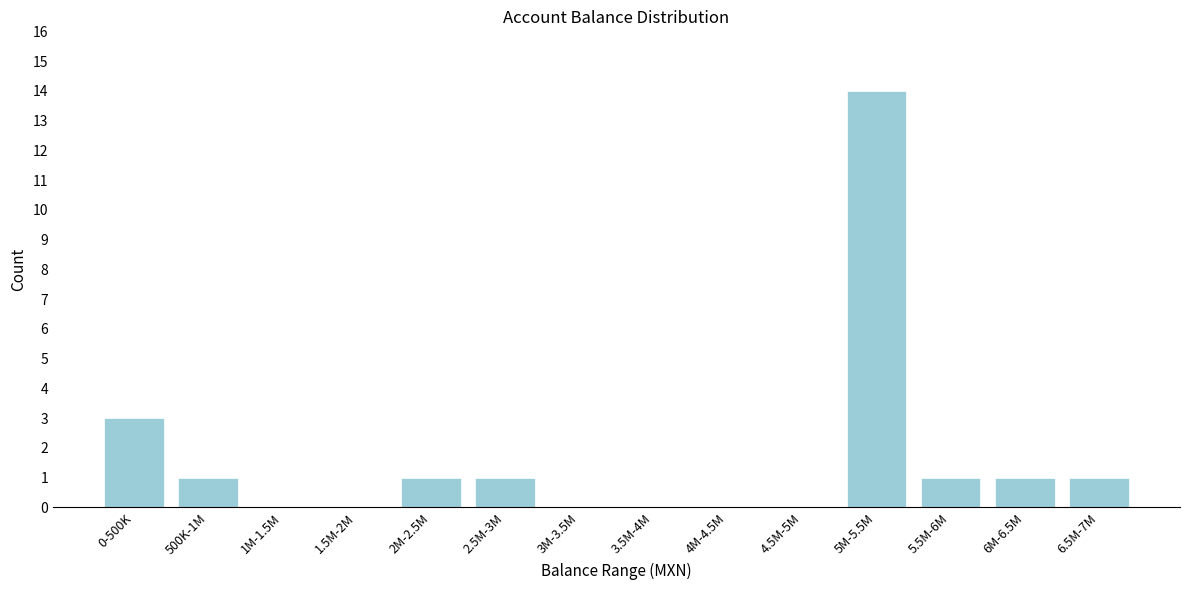

Reading right to left, extract all data points from this chart.

6.5M-7M=1	6M-6.5M=1	5.5M-6M=1	5M-5.5M=14	4.5M-5M=0	4M-4.5M=0	3.5M-4M=0	3M-3.5M=0	2.5M-3M=1	2M-2.5M=1	1.5M-2M=0	1M-1.5M=0	500K-1M=1	0-500K=3